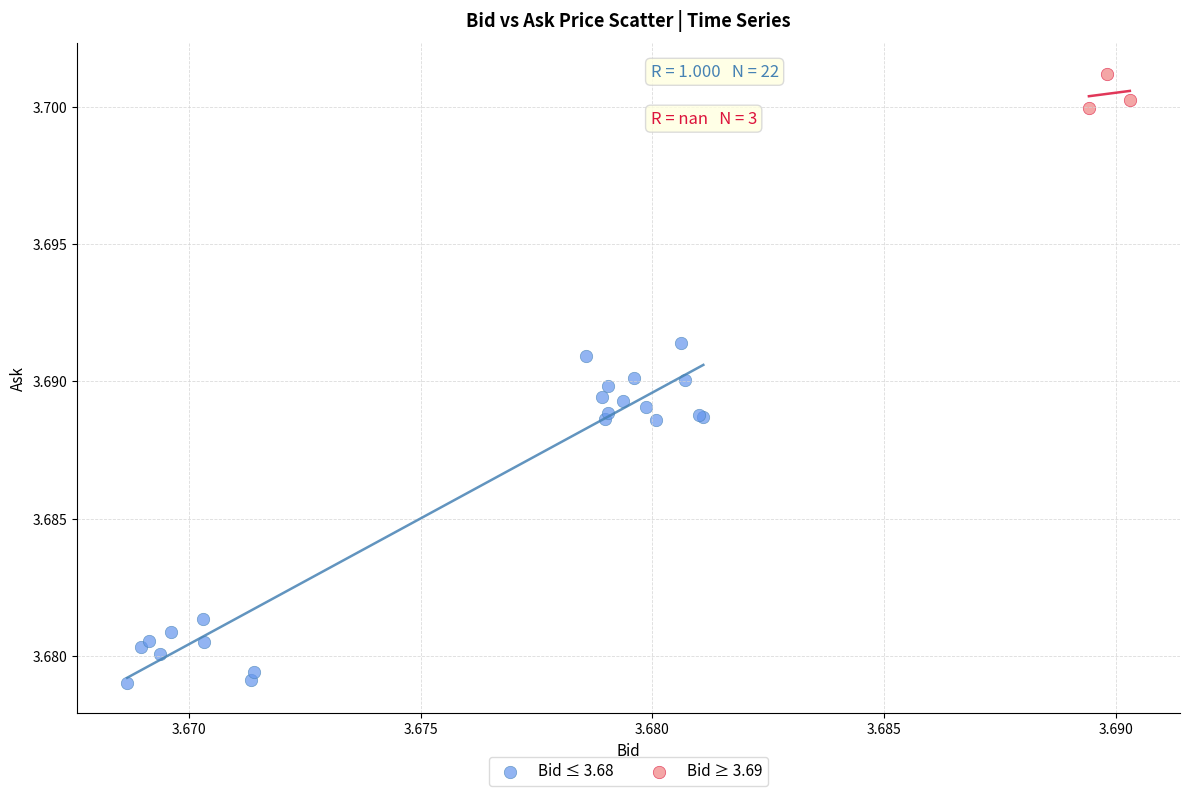

Which series reaches the maximum Y coordinate?

Bid ≥ 3.69